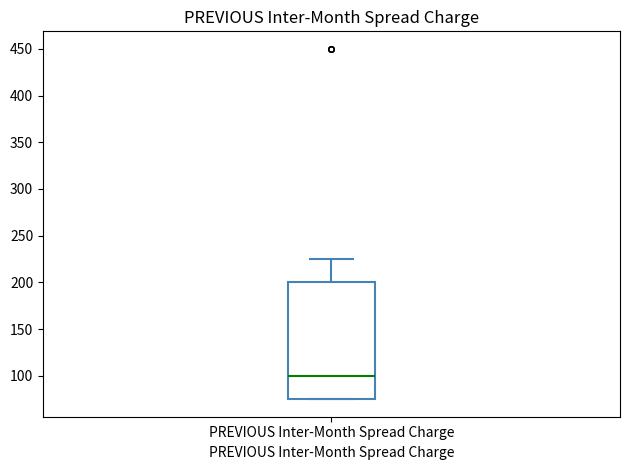

Read this box plot against the y-axis: the position of the median line, the range covered by the box, and the ends of both whiskers. The values are not printed on the chart, so give them approximately, as read against the axis.

median 100, box 75 to 200, whiskers 75 to 225